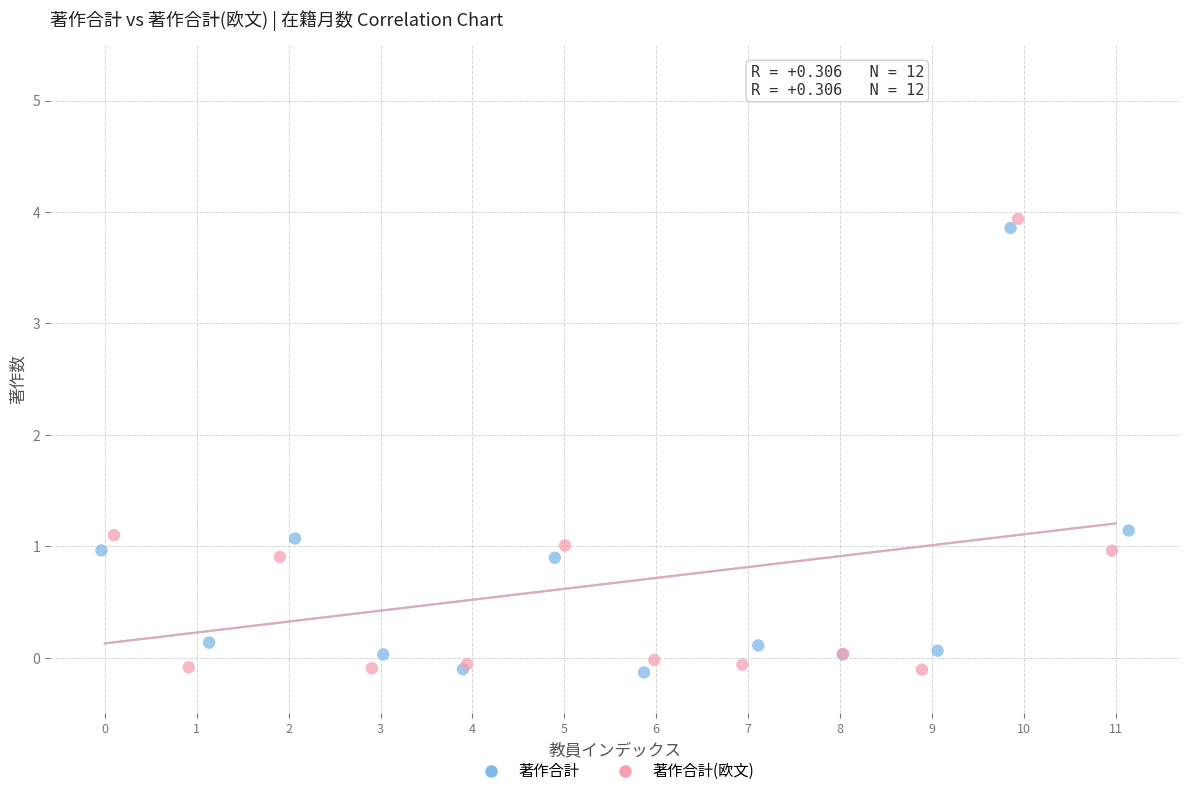

What are all the series names shown in the legend?

著作合計, 著作合計(欧文)